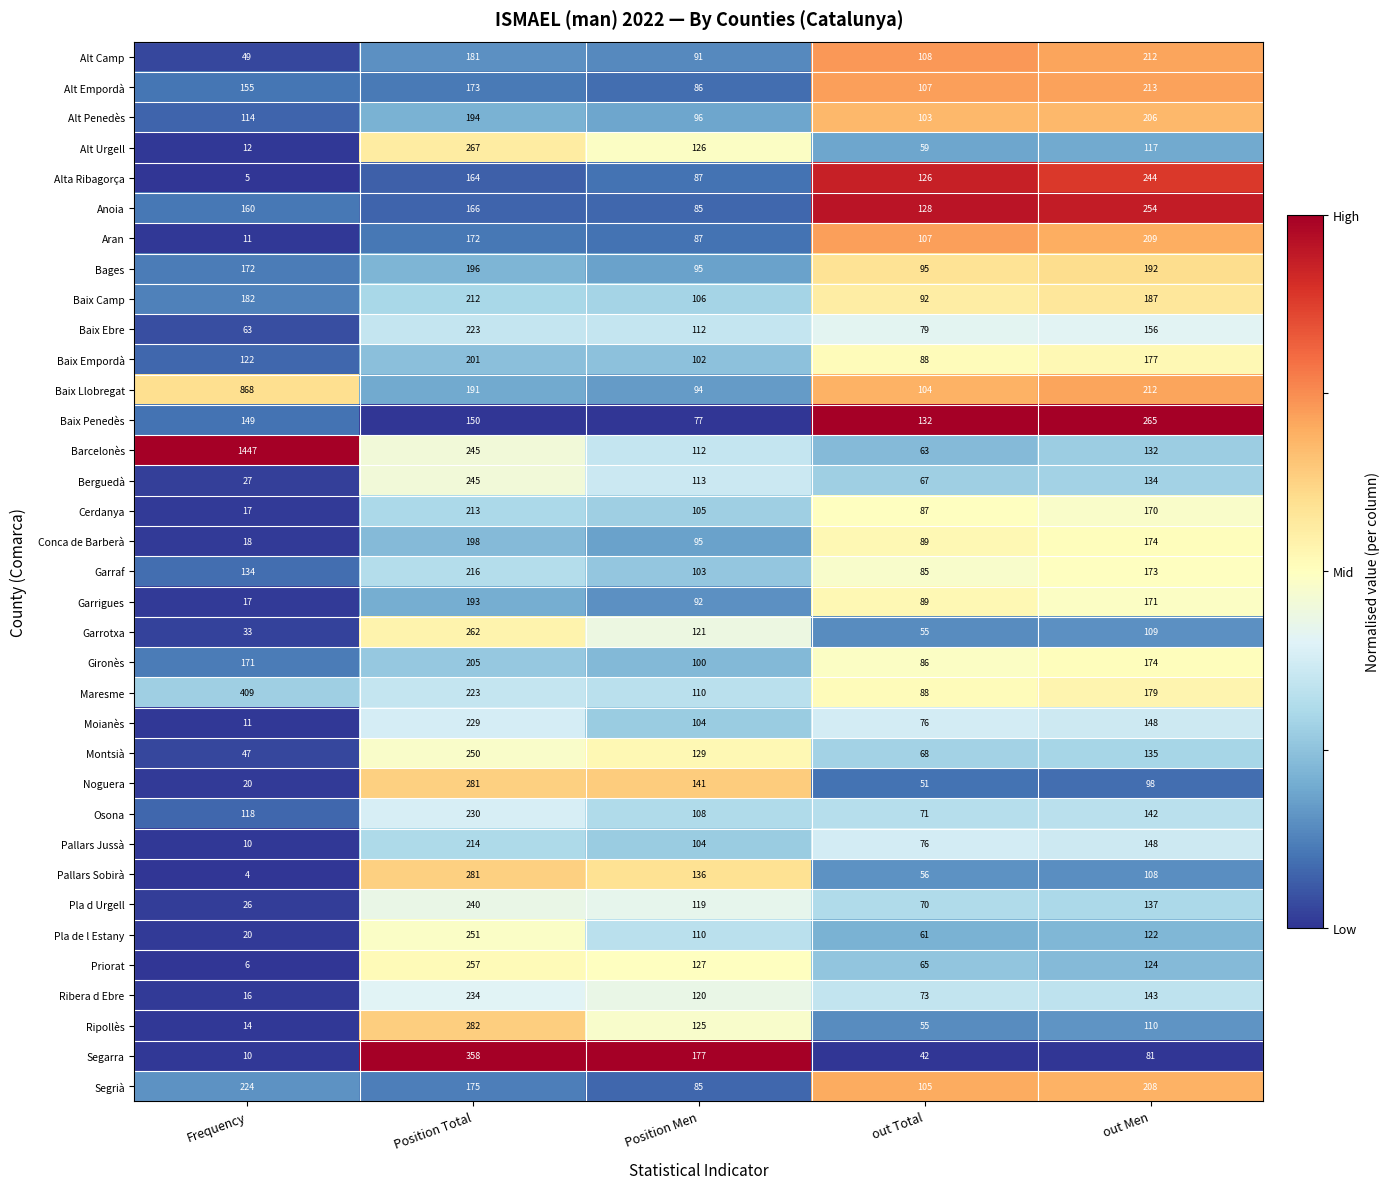

Which category has the highest value in the Conca de Barberà series?

Position Total